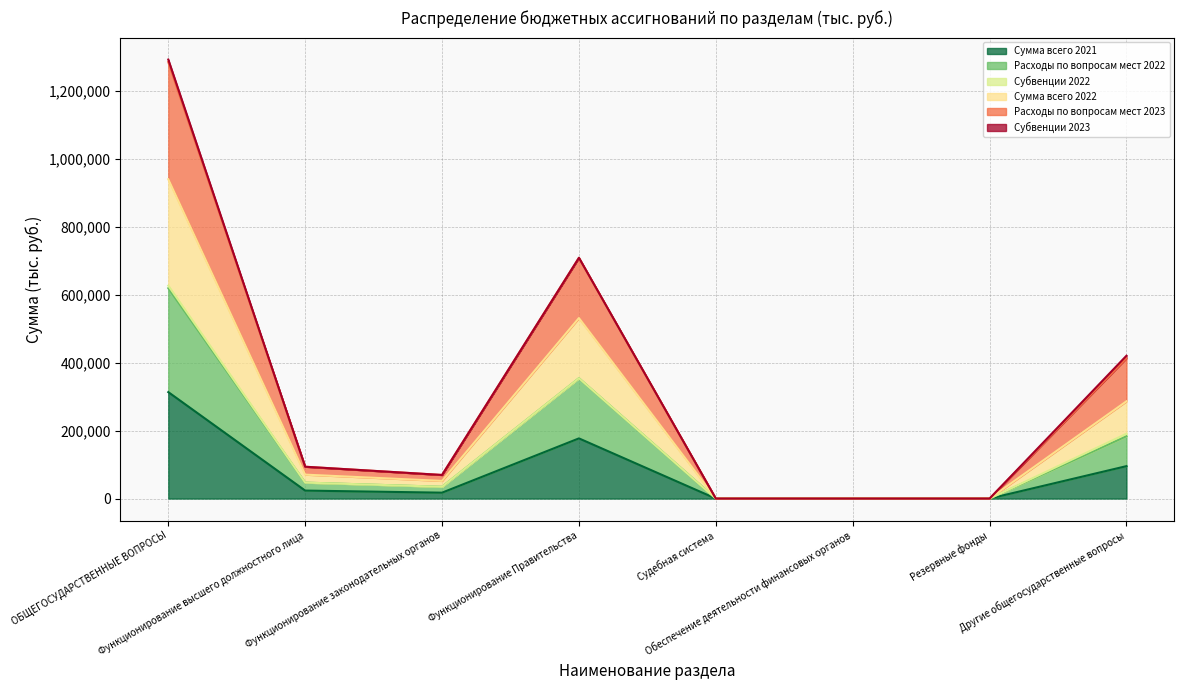

Is it true that Расходы по вопросам мест 2022 equals 0.0 at Судебная система?

True